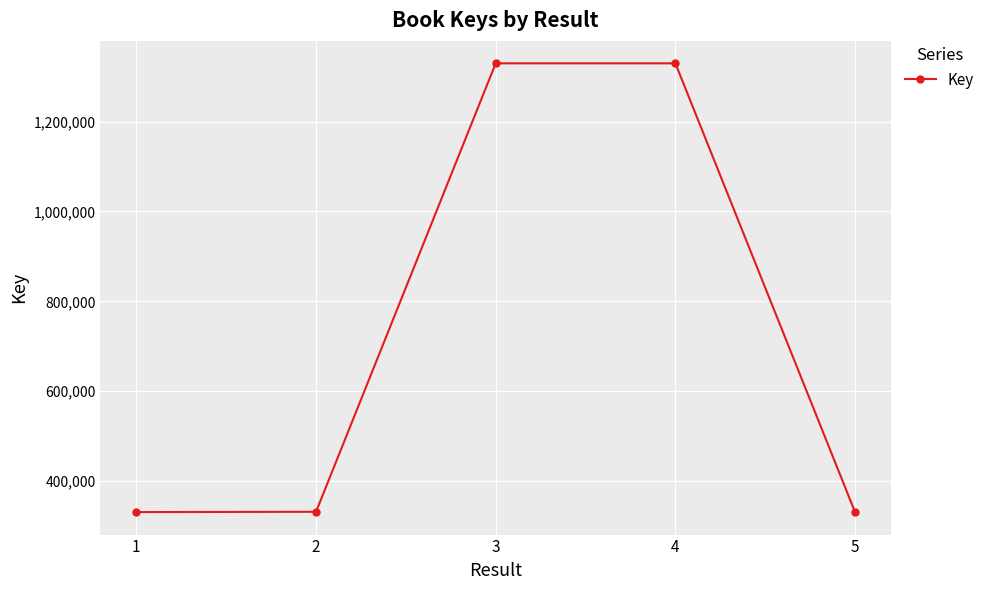

What is the greatest value displayed?

1329548